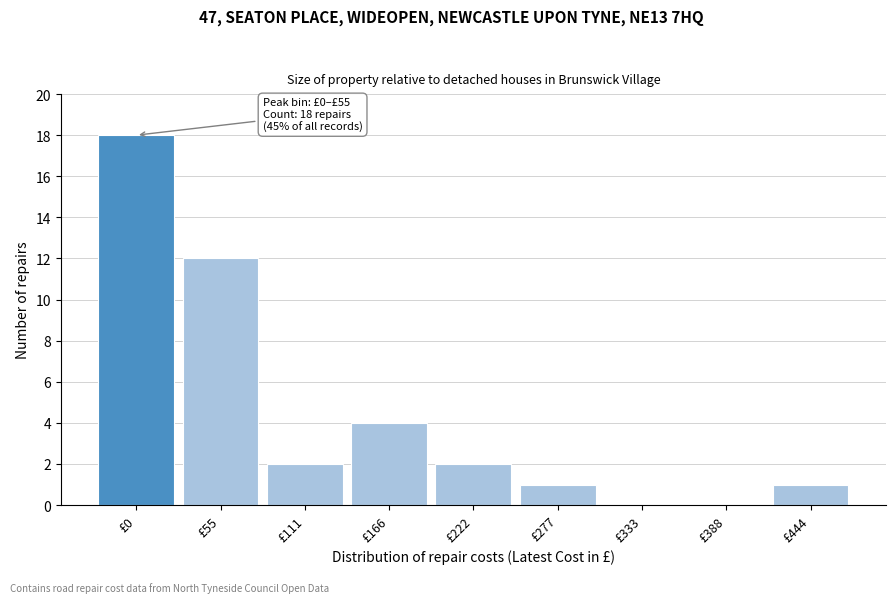

Reading left to right, transcribe all the data shown in this chart.

£0=18	£55=12	£111=2	£166=4	£222=2	£277=1	£333=0	£388=0	£444=1